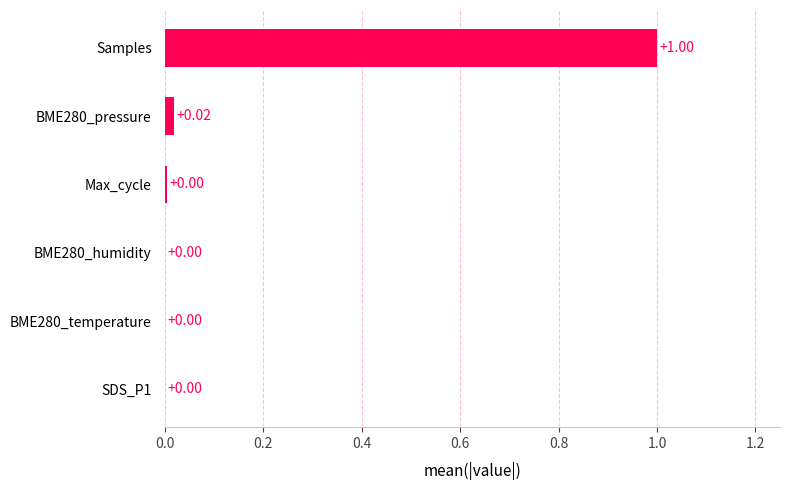

What is the sum of all values?

1.0